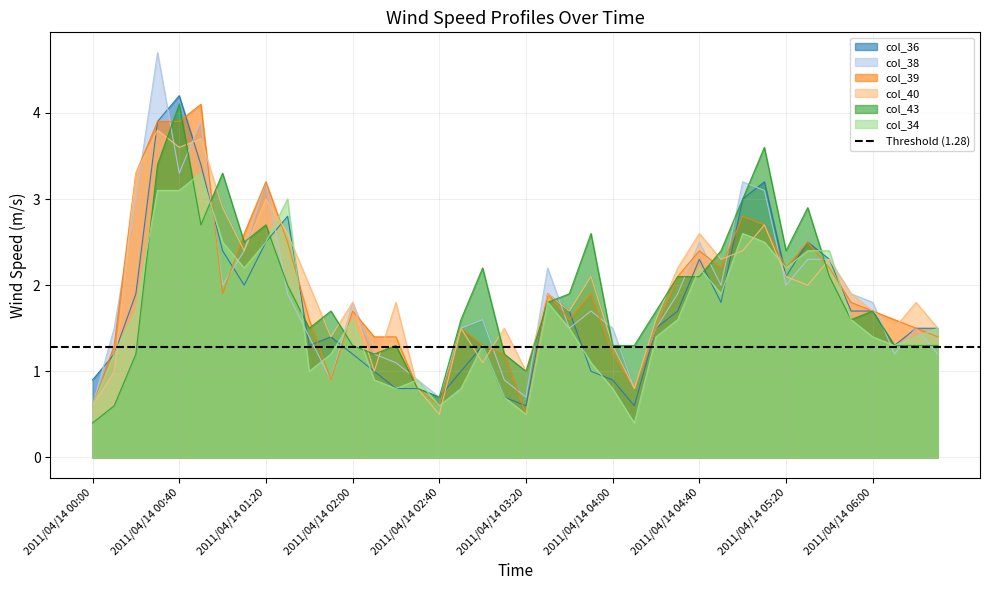

Between 2011/04/14 00:20 and 2011/04/14 05:10, which series saw the biggest shift?

col_43